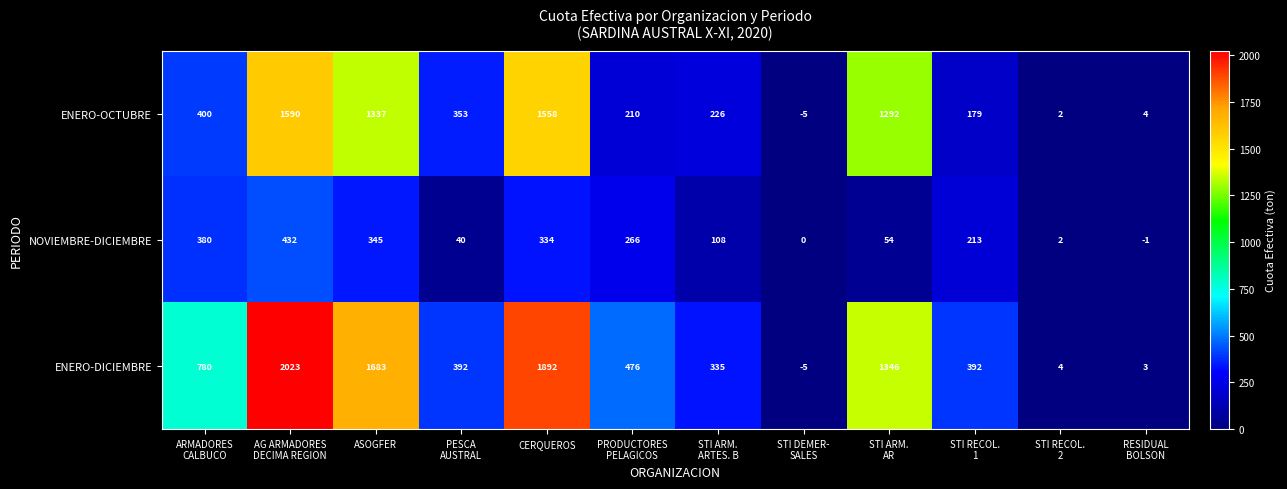

Count the number of categories in the chart.

12